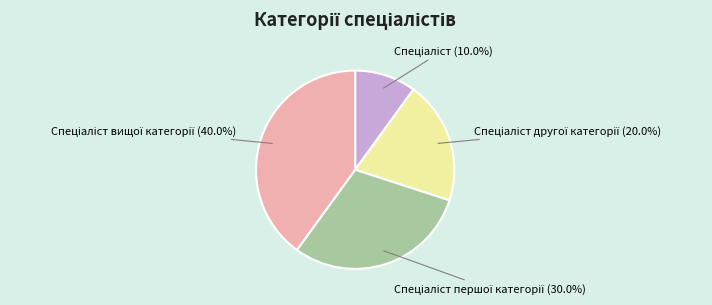

Is there a majority slice in this chart?

No